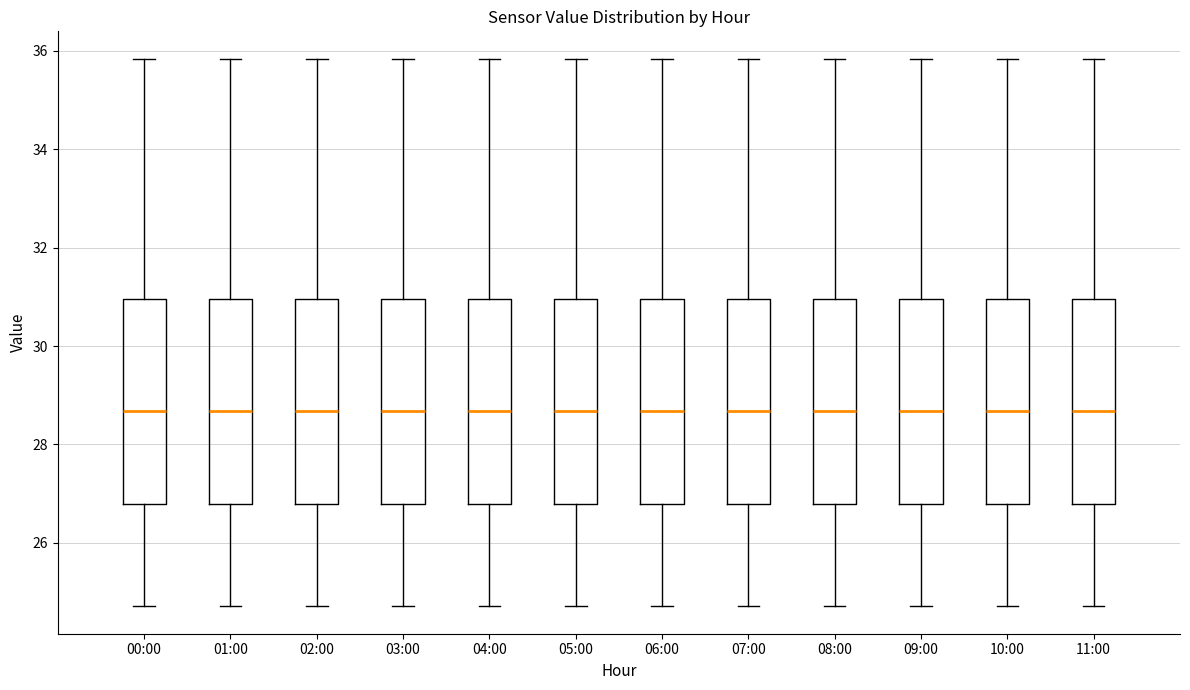

Where is the lower edge of the box for 01:00 on the y-axis? The values are not printed on the chart, so give them approximately, as read against the axis.

26.8